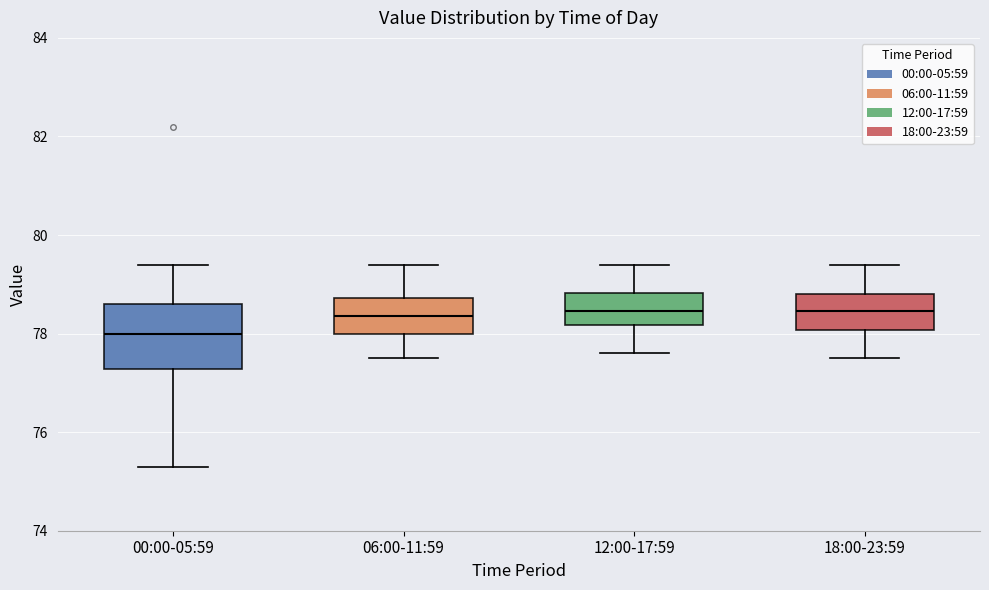

Reading left to right, transcribe this box plot: for each box, give where its median line is, the range the box spans, and where its two whiskers end, as read against the y-axis. The values are not printed on the chart, so give them approximately, as read against the axis.

00:00-05:59: median 78.0, box 77.2 to 78.6, whiskers 75.4 to 79.4
06:00-11:59: median 78.4, box 78.0 to 78.8, whiskers 77.6 to 79.4
12:00-17:59: median 78.4, box 78.2 to 78.8, whiskers 77.6 to 79.4
18:00-23:59: median 78.4, box 78.0 to 78.8, whiskers 77.6 to 79.4